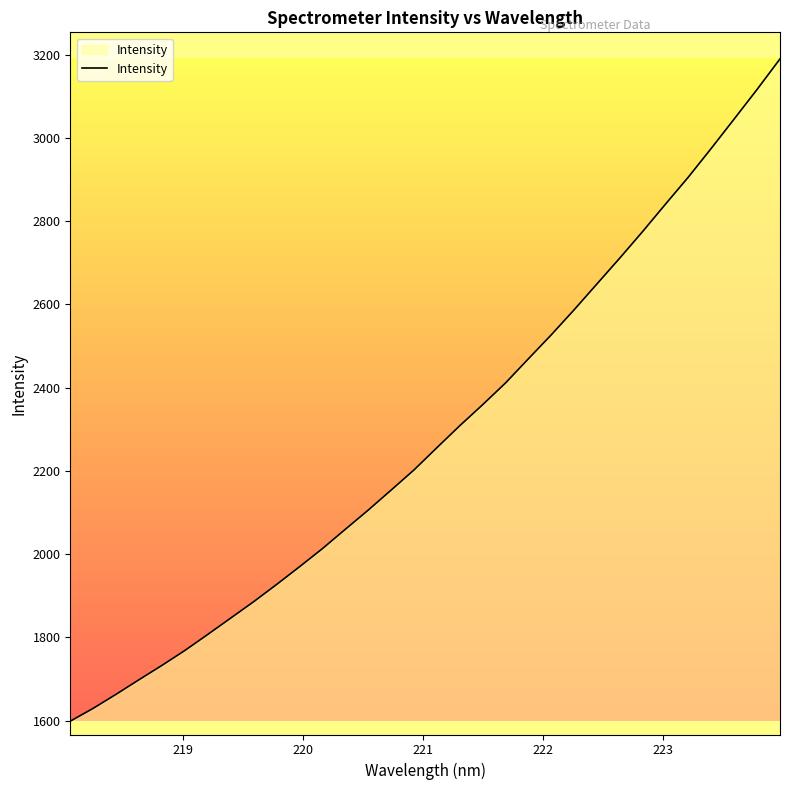

What is the smallest value displayed?

1598.9